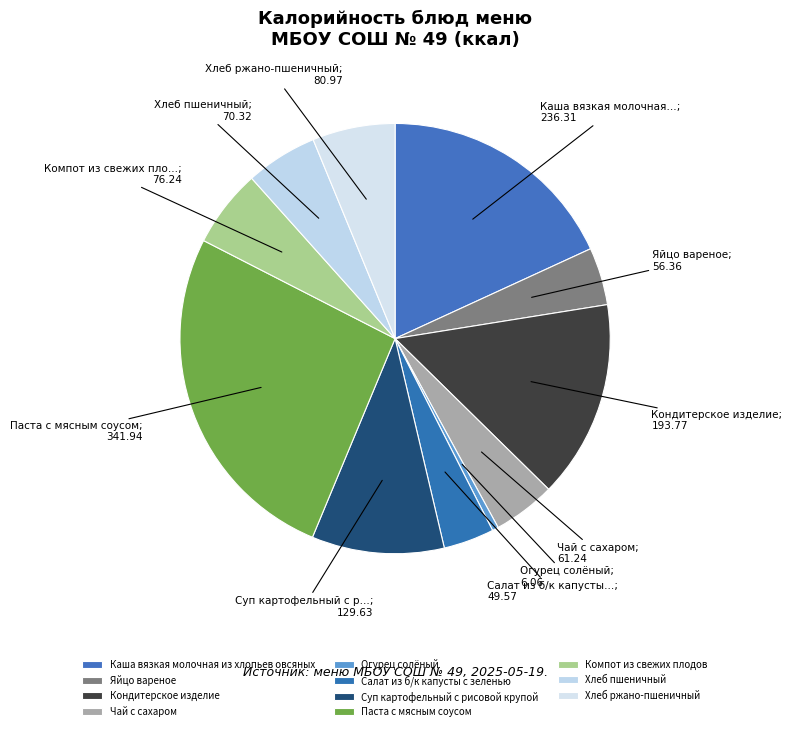

What is the change in value from Яйцо вареное to Суп картофельный с рисовой крупой?

+73.3